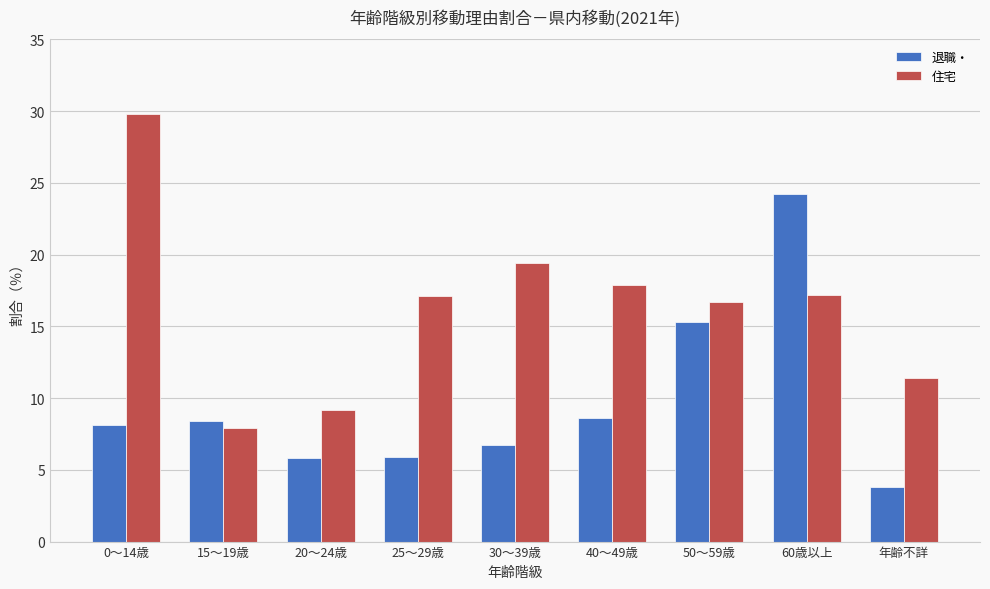

How many values in the 退職・ series exceed 8?

5